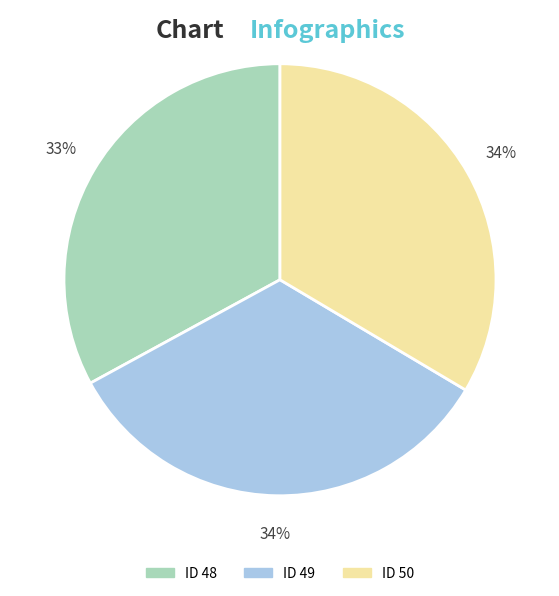

How many segments does this pie chart have?

3